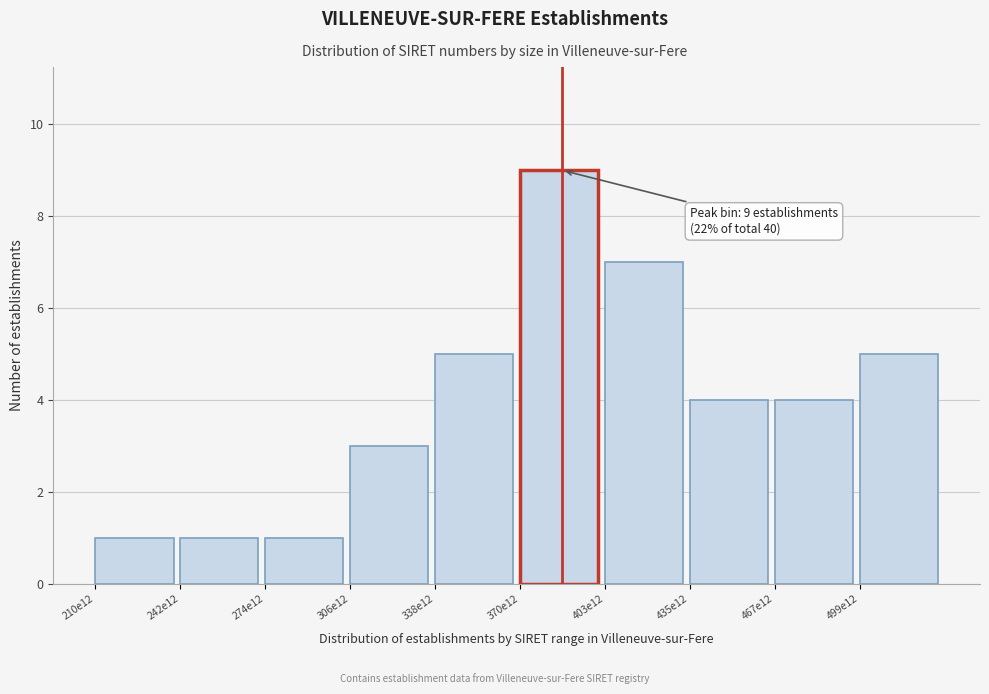

Reading right to left, transcribe all the data shown in this chart.

499e12=5	467e12=4	435e12=4	403e12=7	370e12=9	338e12=5	306e12=3	274e12=1	242e12=1	210e12=1